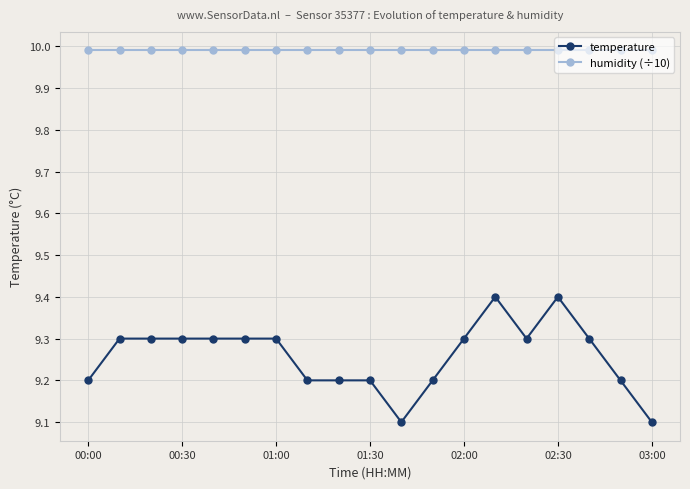

What is the value of the temperature point at the 16th from the left?

9.4